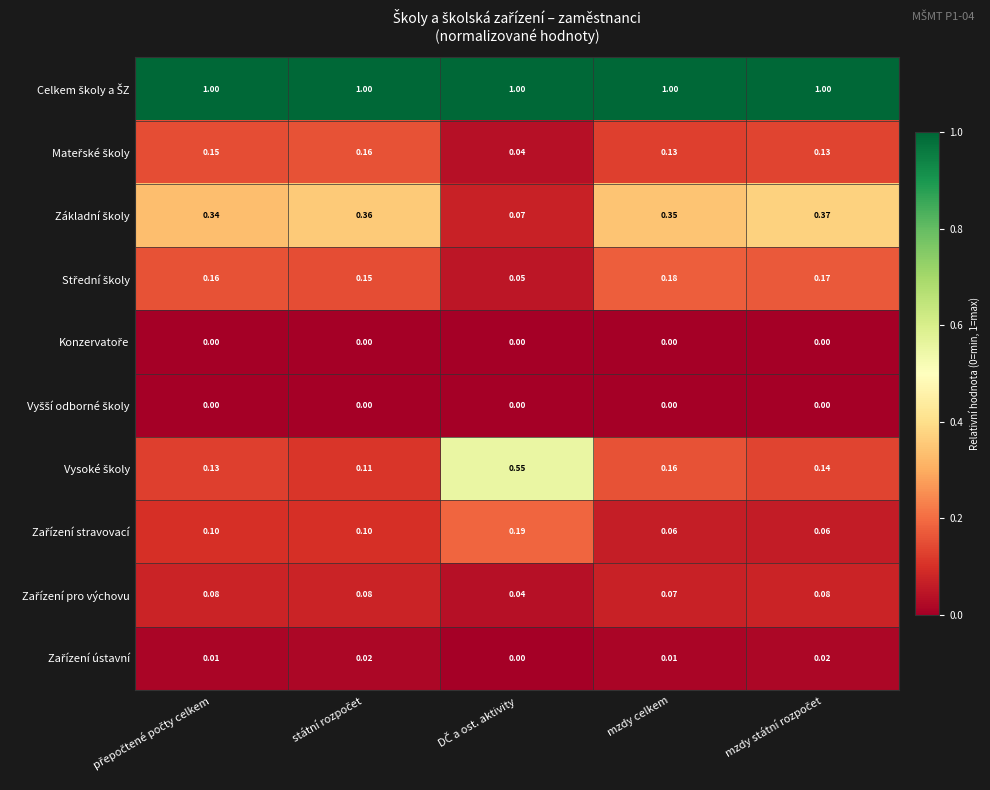

How many data points does each series have?

5